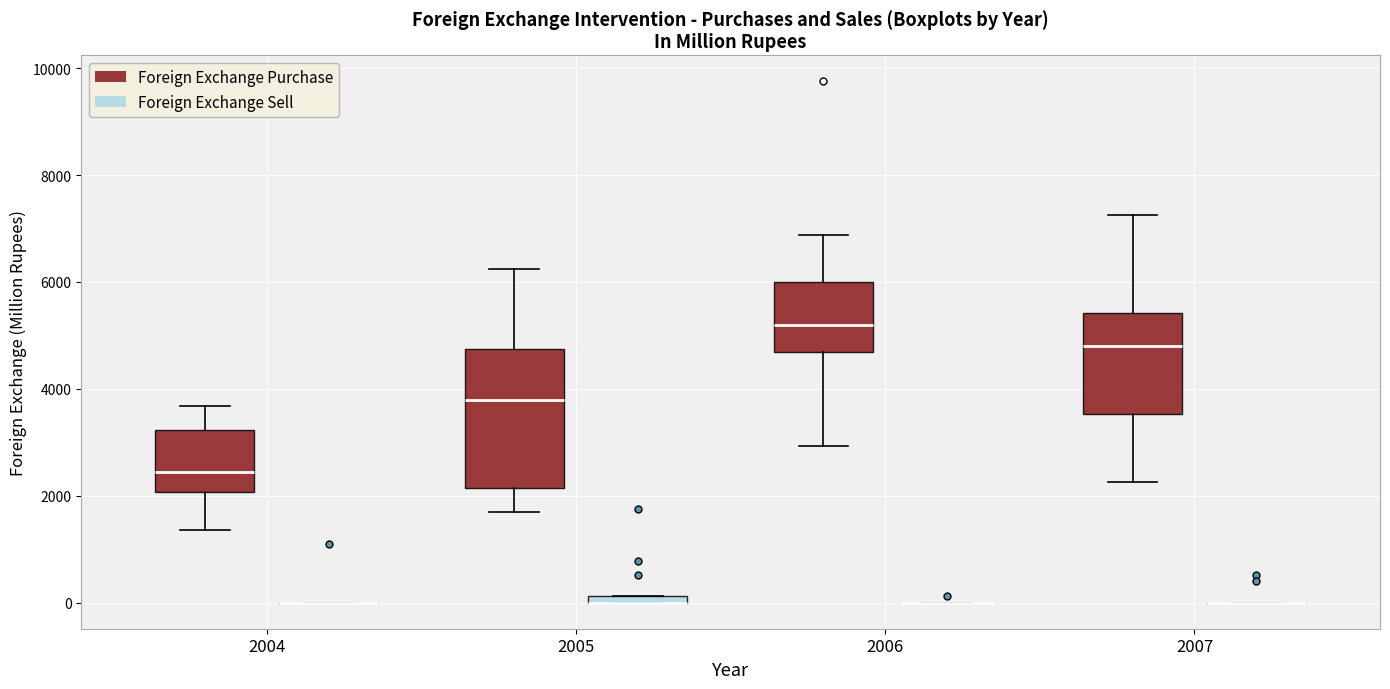

Comparing the boxes themselves (not the whiskers), which one is the tallest?

2005 (Foreign Exchange Purchase)